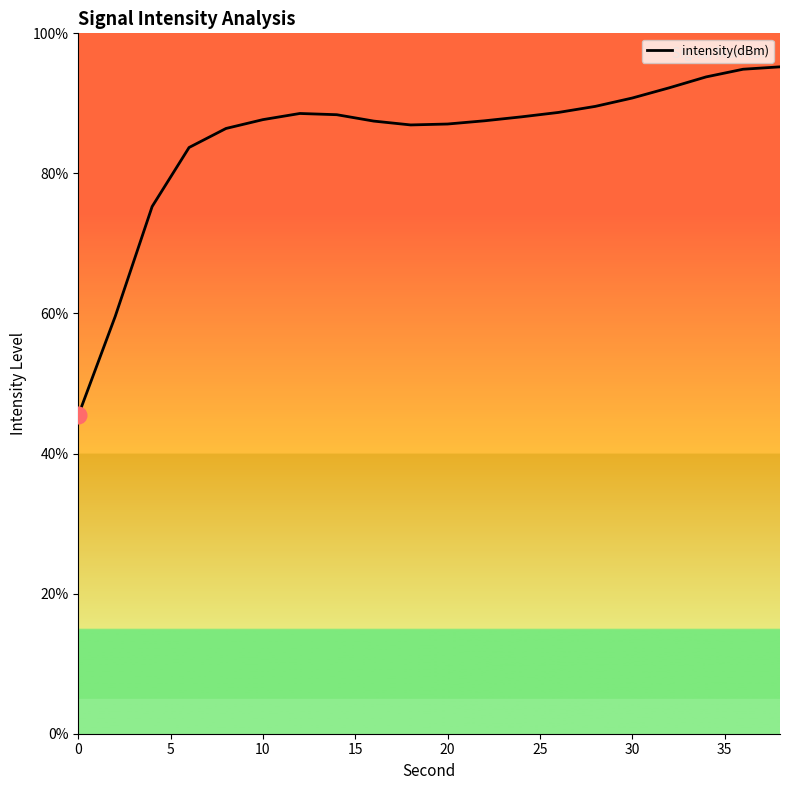

What is the difference between the maximum and minimum values?

49.8